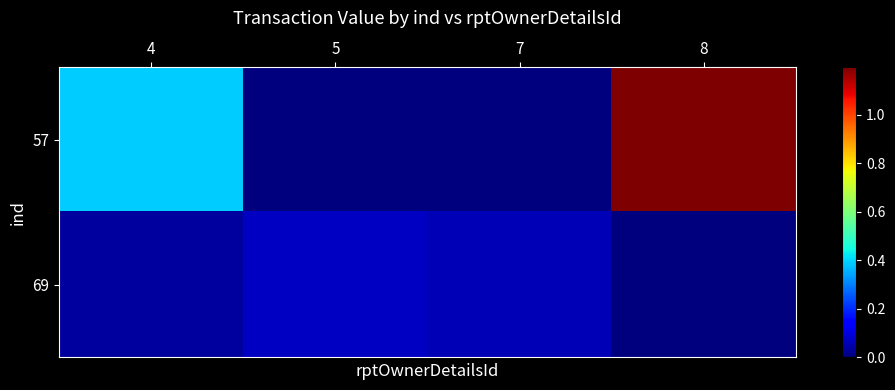

At how many categories does at least one series exceed 475662?

1